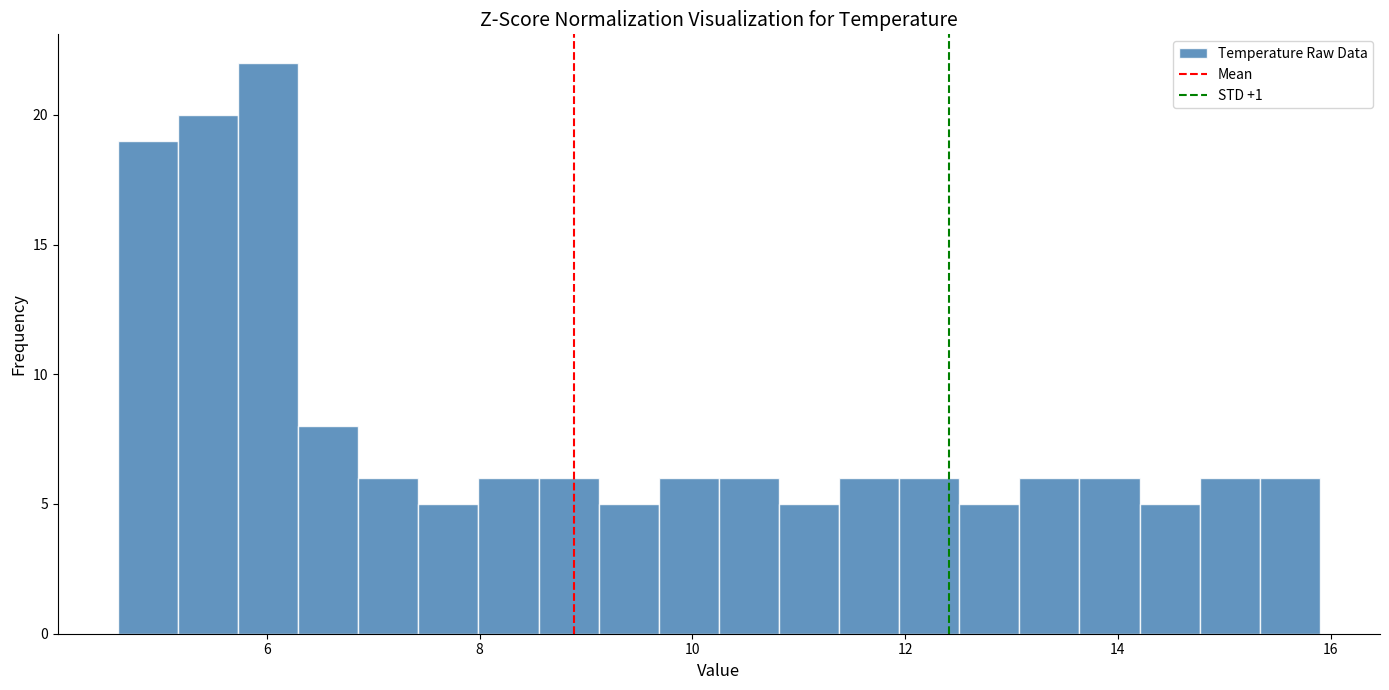

Read against the x-axis, roughly where is the centre of the tallest bar?

6.0